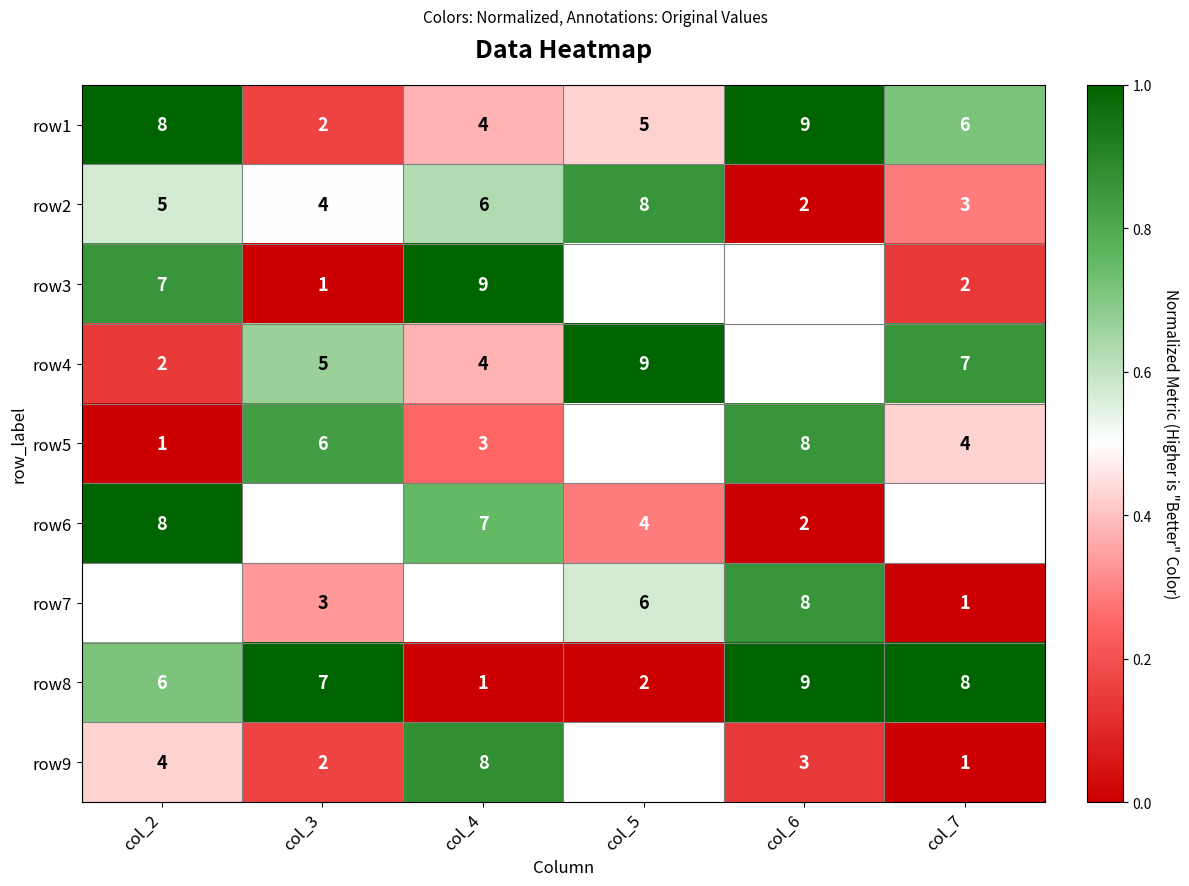

The value of row9 at col_2 is 4. True or false?

True